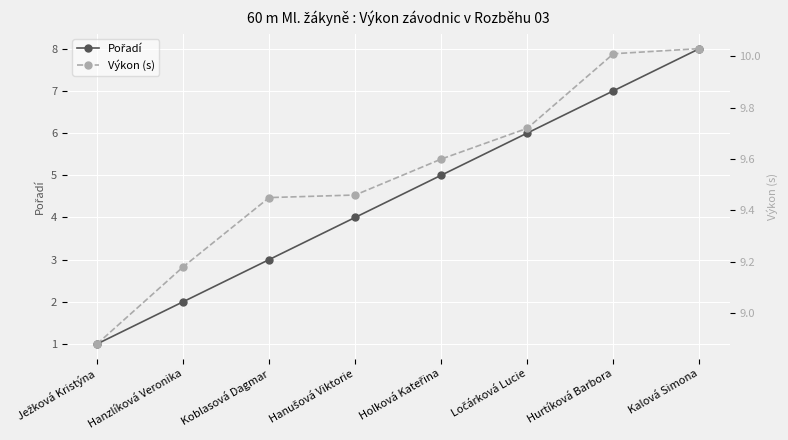

Count the number of categories in the chart.

8